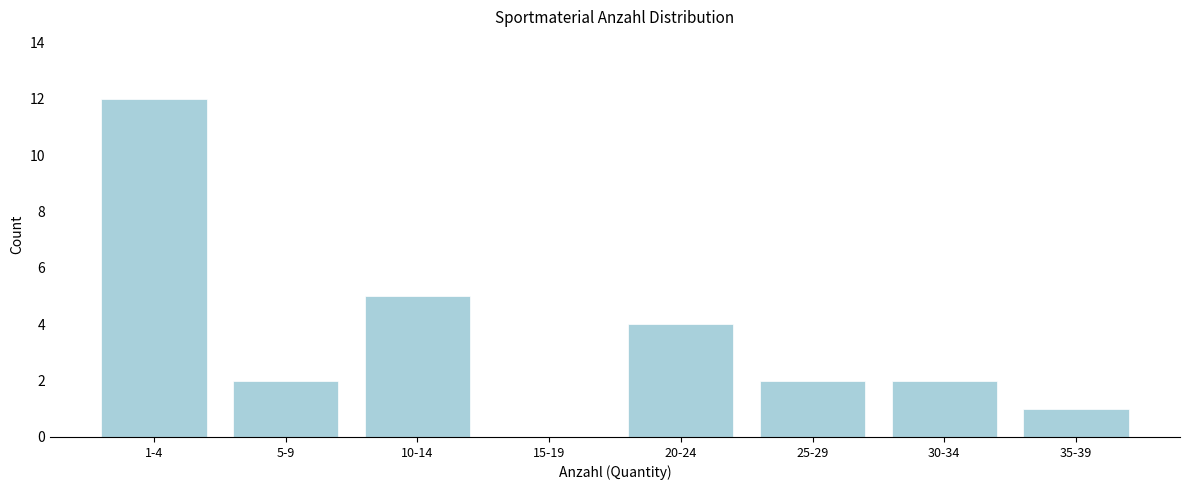

Reading left to right, transcribe all the data shown in this chart.

1-4=12	5-9=2	10-14=5	15-19=0	20-24=4	25-29=2	30-34=2	35-39=1